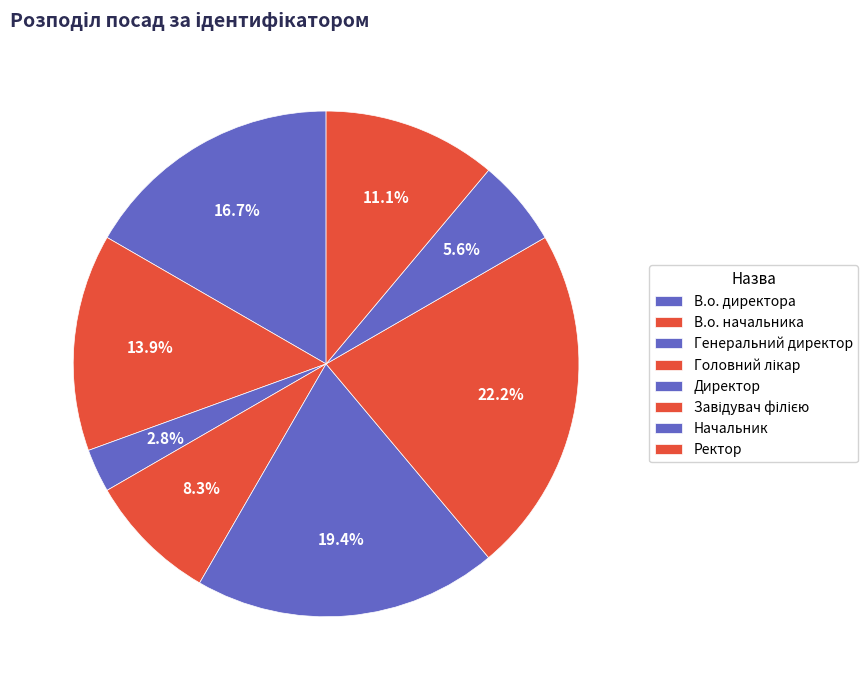

How many slices are in this pie chart?

8